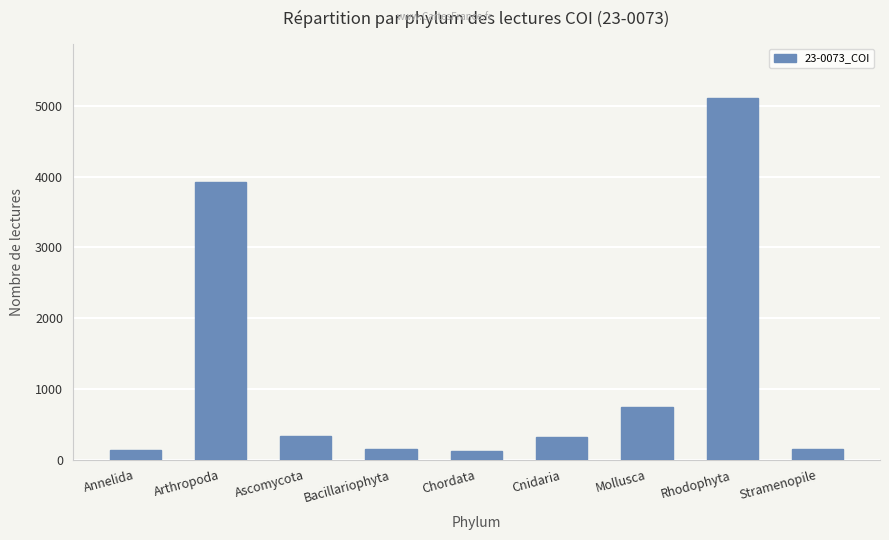

What is the maximum value shown in the chart?

5112